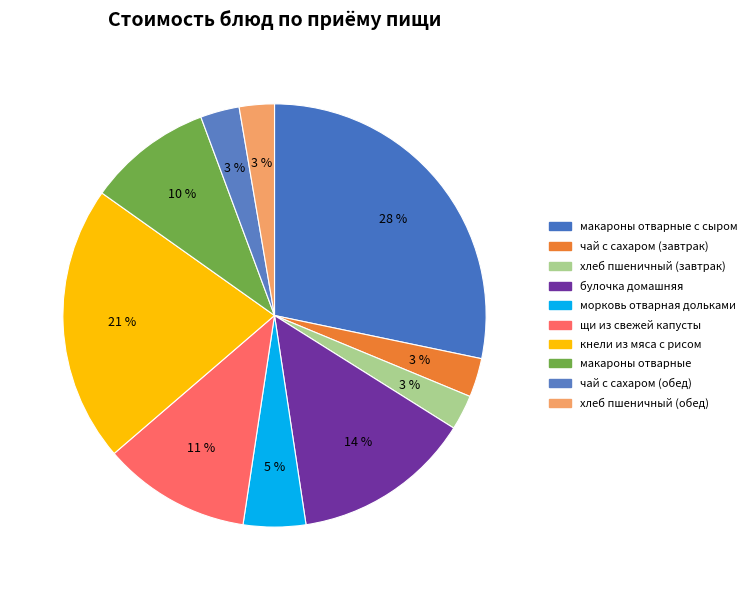

How many segments does this pie chart have?

10